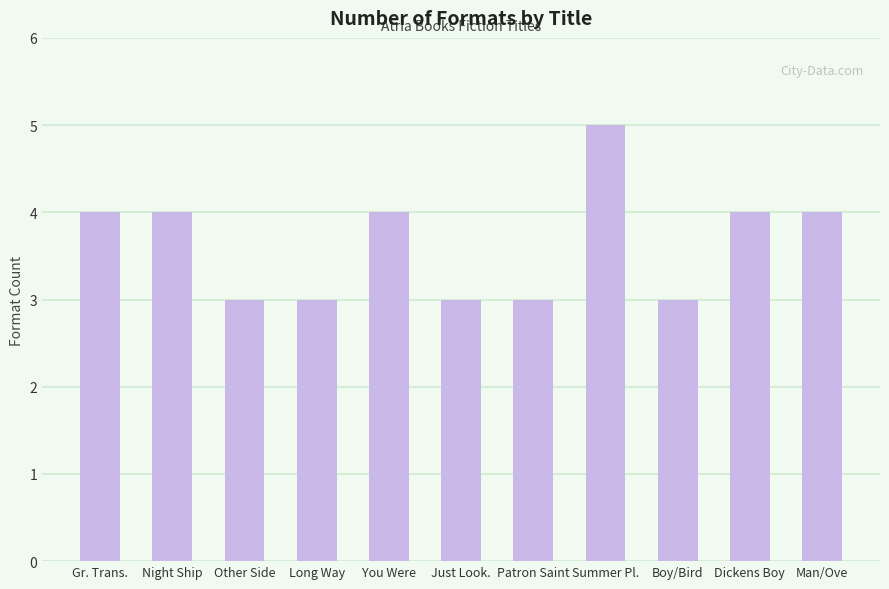

Between Man/Ove and Summer Pl., which is larger?

Summer Pl.